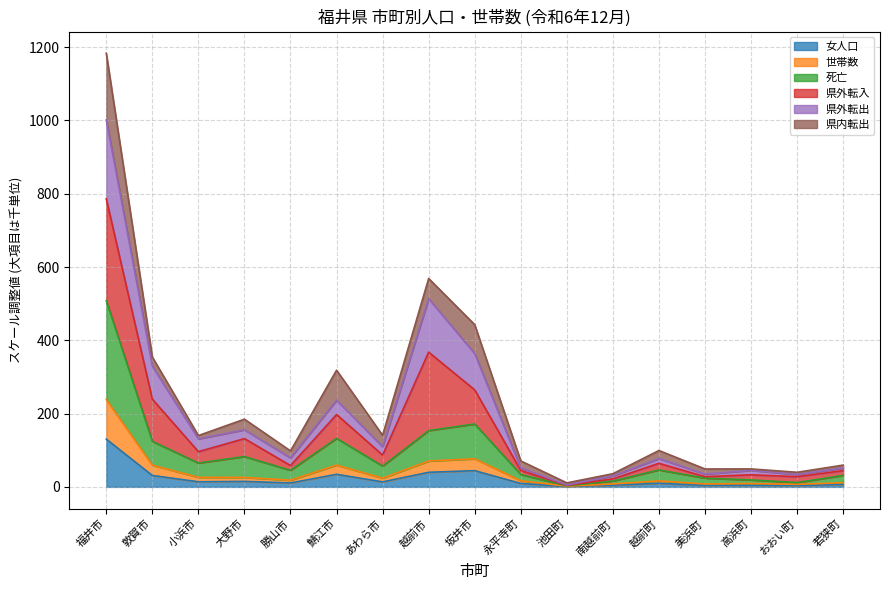

The 女人口 series shows 44.3 at 坂井市. True or false?

True